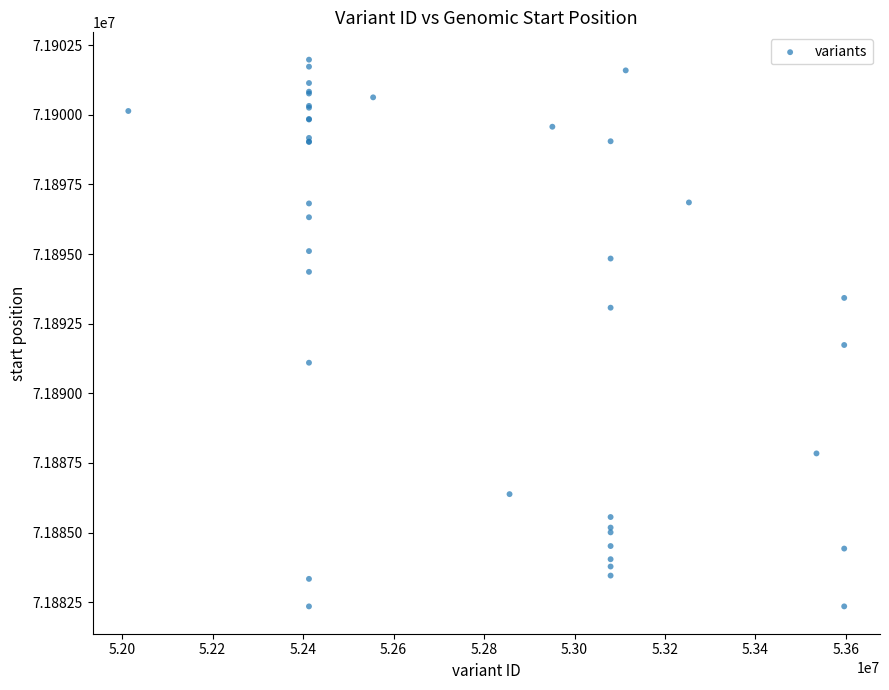

What Y value in the scatter plot is closest to 71892166?

71891736